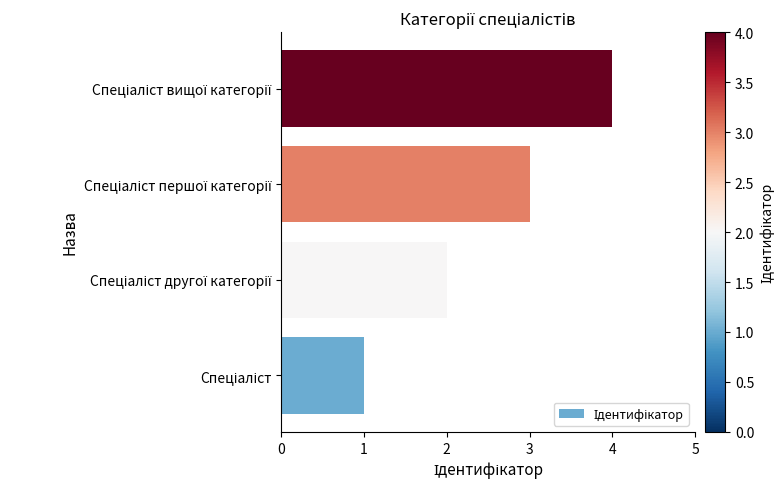

How many bars are there in total?

4